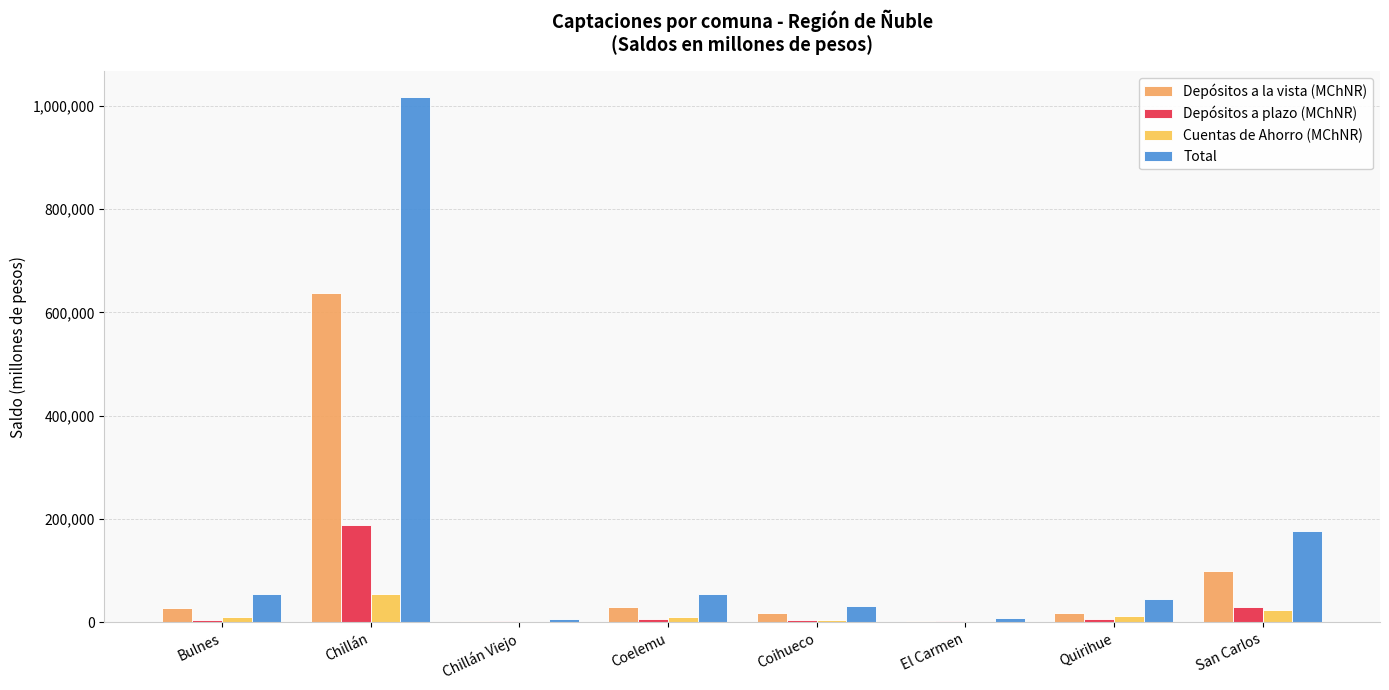

How many distinct data groups are displayed?

4